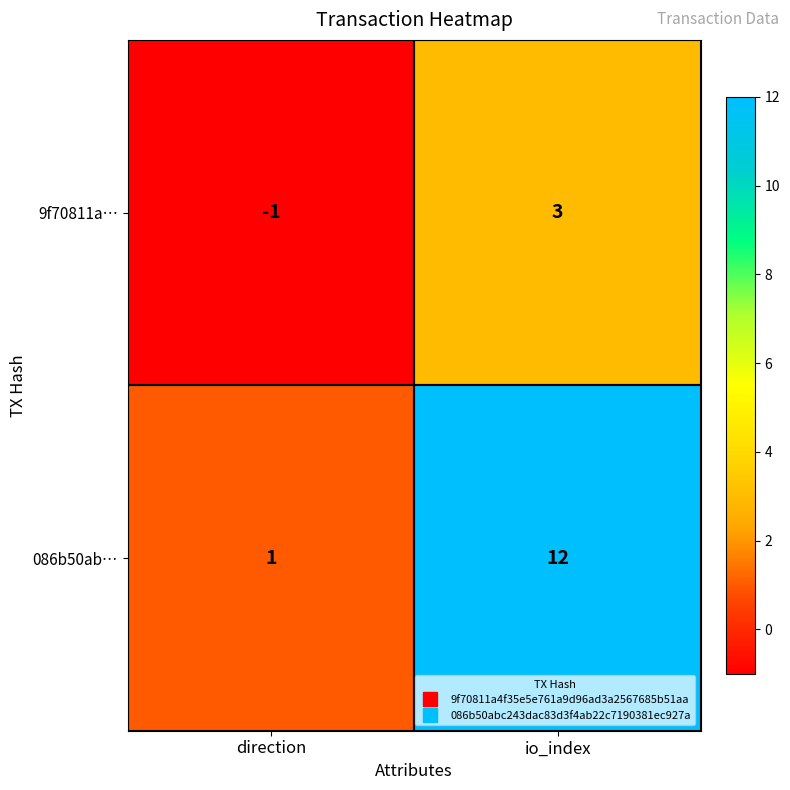

Reading left to right, extract all data points from this chart.

9f70811a…: direction=-1	io_index=3
086b50ab…: direction=1	io_index=12